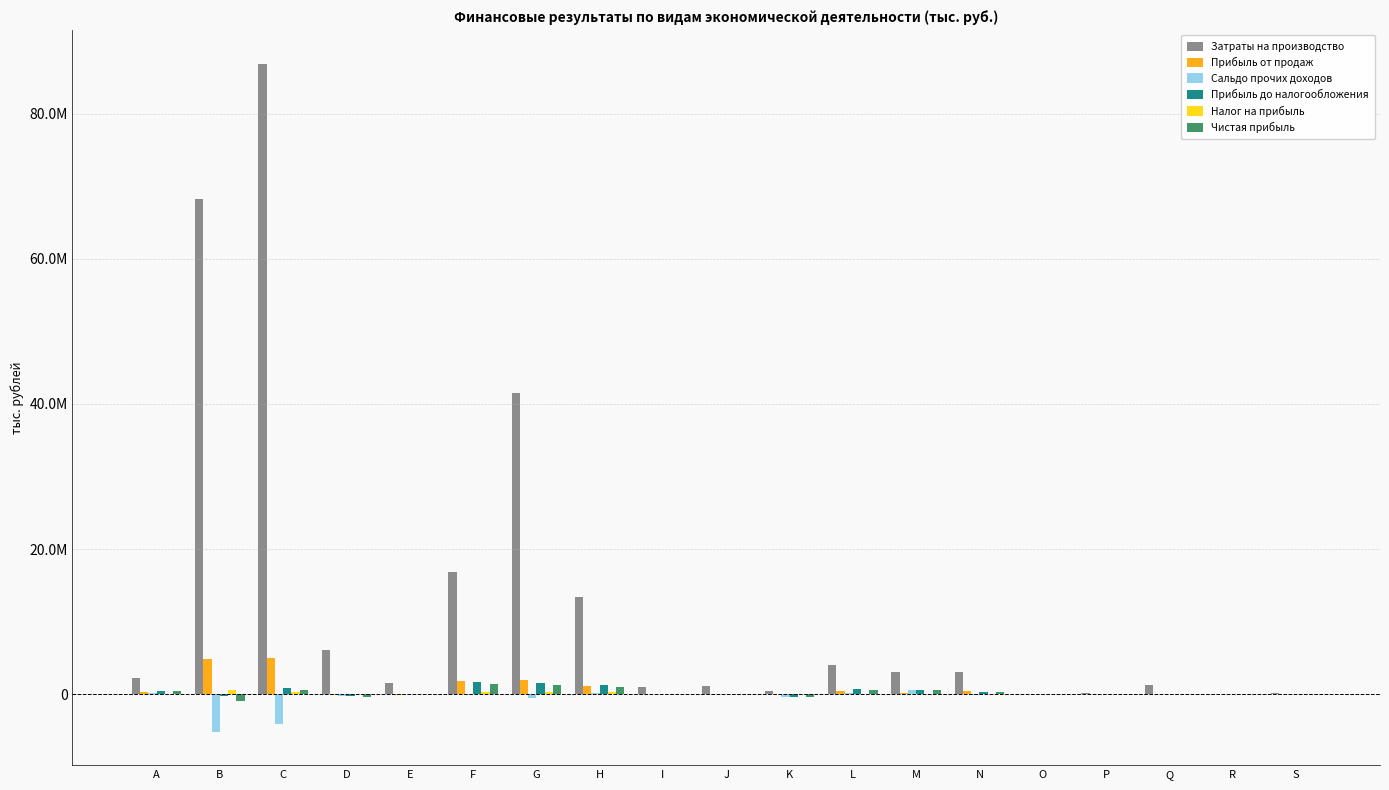

Reading left to right, list all the values displayed in this chart.

Затраты на производство: 2180107	68224643	86905383	6108517	1558607	16832999	41569336	13414894	975948	1156944	500968	4082769	2994588	3044364	21628	234992	1200972	56303	205793
Прибыль от продаж: 281295	4876638	4943725	-77644	-78527	1818155	2010402	1102587	9970	54761	29153	436848	124379	437758	5756	4717	52371	-5414	14233
Сальдо прочих доходов: 224047	-5169971	-4122818	-229141	83753	-163441	-456185	144636	-9856	1798	-409564	213052	513907	-80222	430	12493	-17521	-6276	9481
Прибыль до налогообложения: 505342	-293333	820907	-306785	5226	1654714	1554217	1247223	114	56559	-380411	649900	638286	357536	6186	17210	34850	-11690	23714
Налог на прибыль: 10166	595645	302195	17154	12900	254135	284231	252803	17166	13684	9553	52936	94826	69487	0	3057	10920	1024	7782
Чистая прибыль: 495176	-888978	518712	-323939	-7674	1400579	1269986	994420	-17052	42875	-389964	596964	543460	288049	6186	14153	23930	-12714	15932